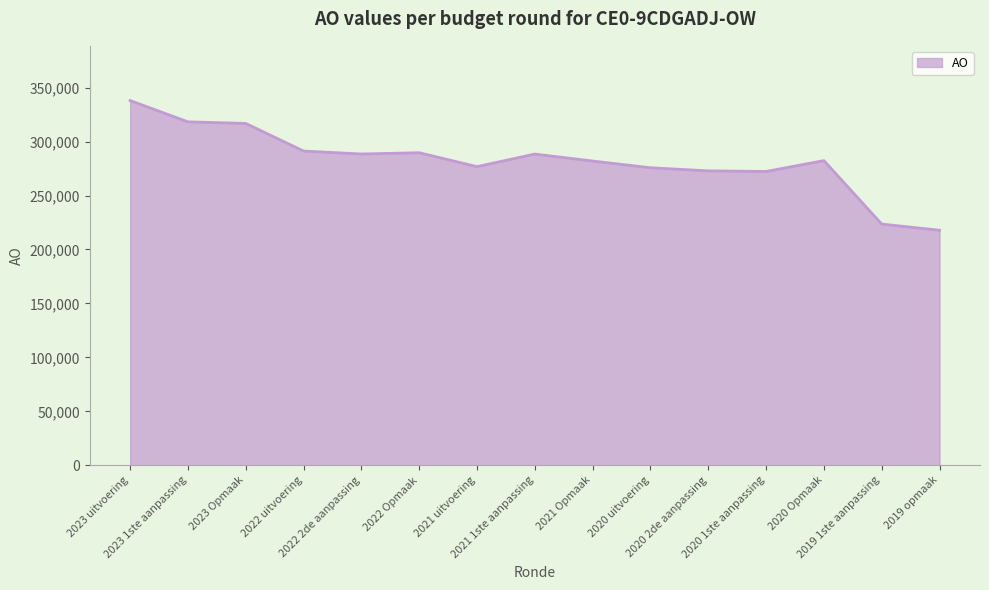

What is the minimum value shown in the chart?

217812